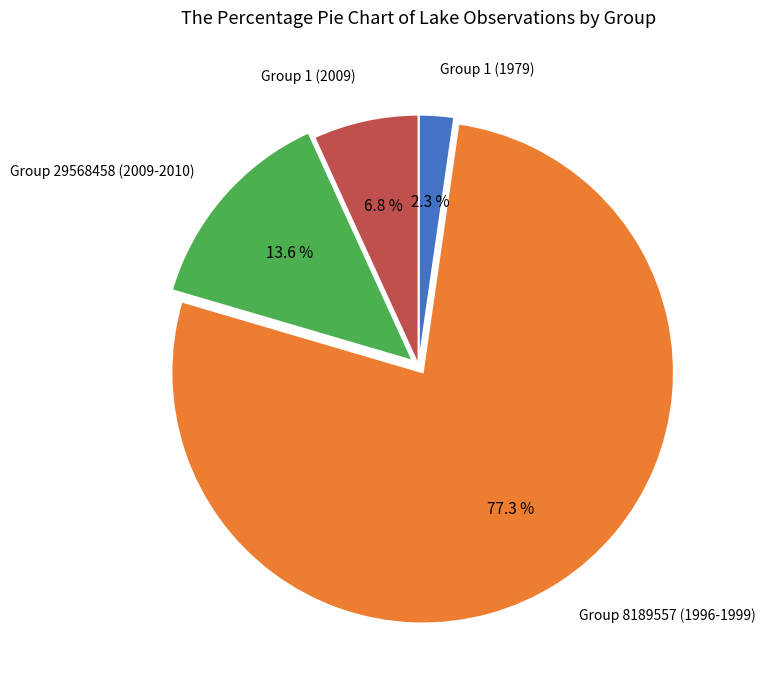

Is there any slice that represents more than half of the pie?

Yes